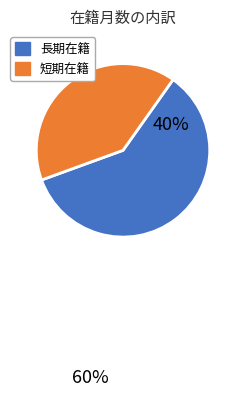

Between 短期在籍 and 長期在籍, which is larger?

長期在籍